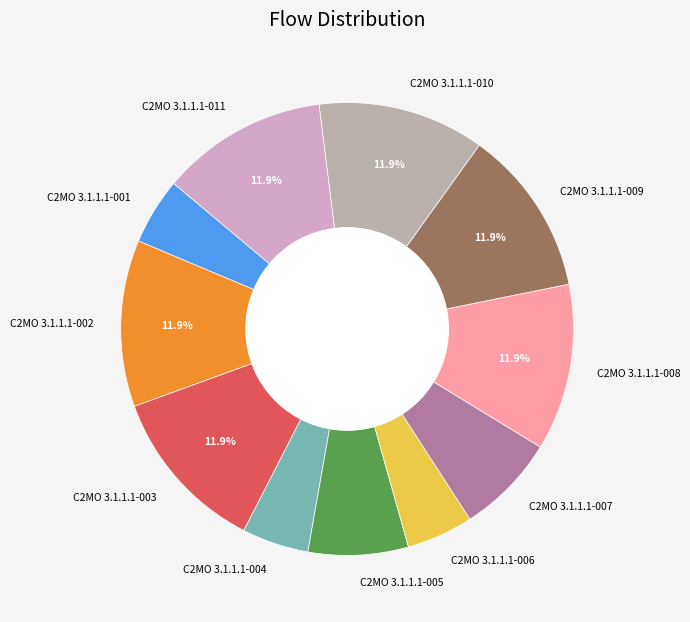

Does C2MO 3.1.1.1-002 account for over 50% of the chart?

No